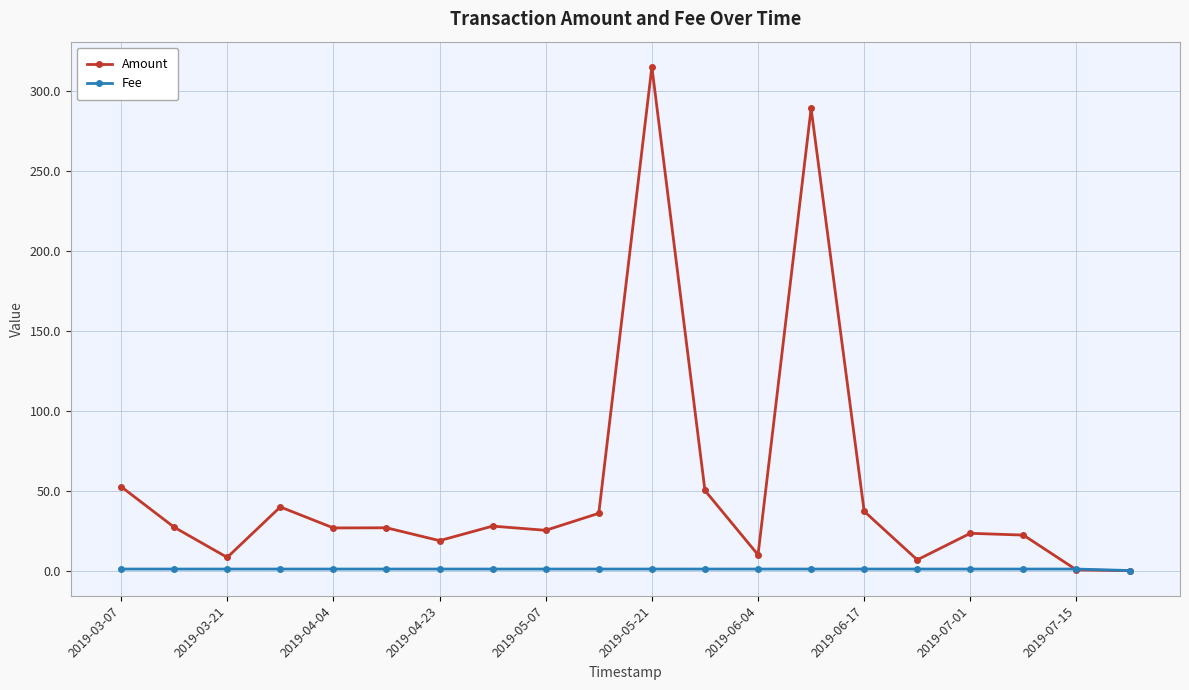

True or false: Amount has more than 0 interior local peaks.

True